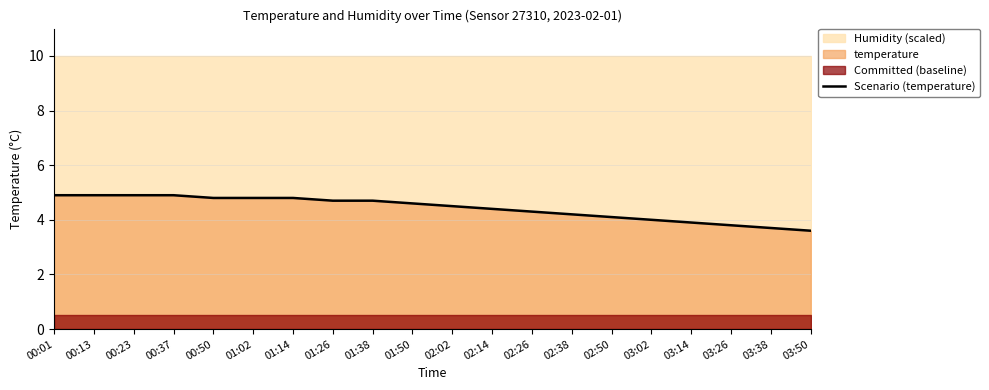

What is the difference between the maximum and minimum values?

1.3